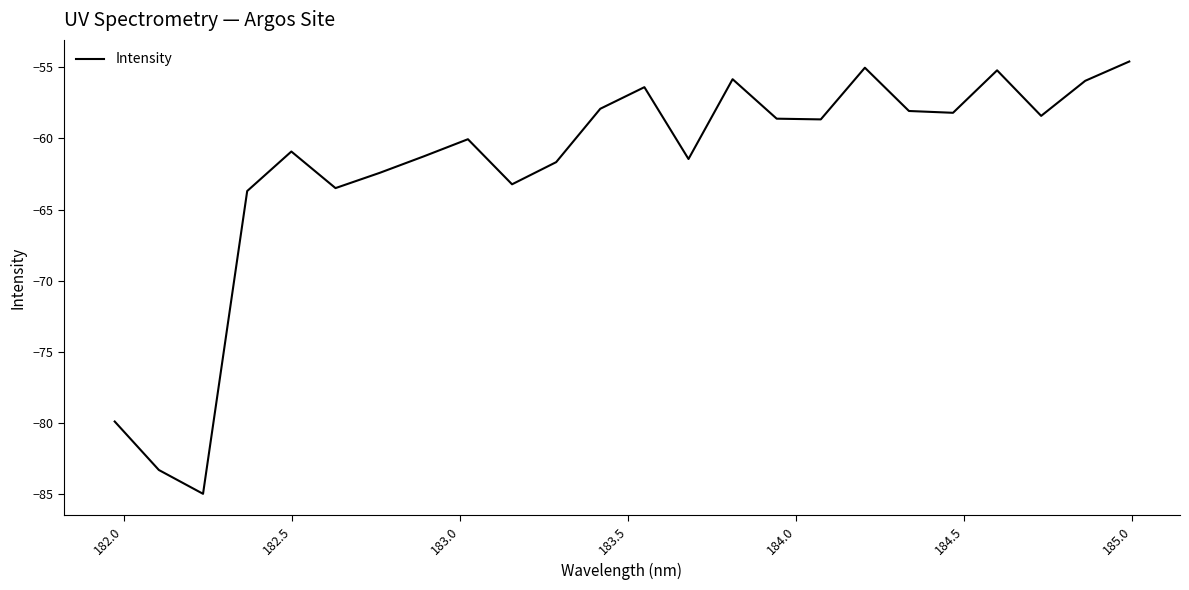

What is the smallest value displayed?

-85.0